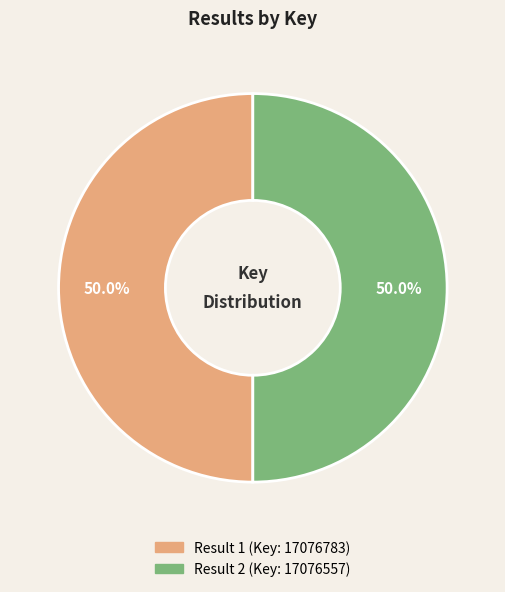

What is the ratio of the value at Result 1 (Key: 17076783) to the value at Result 2 (Key: 17076557)?

1.0